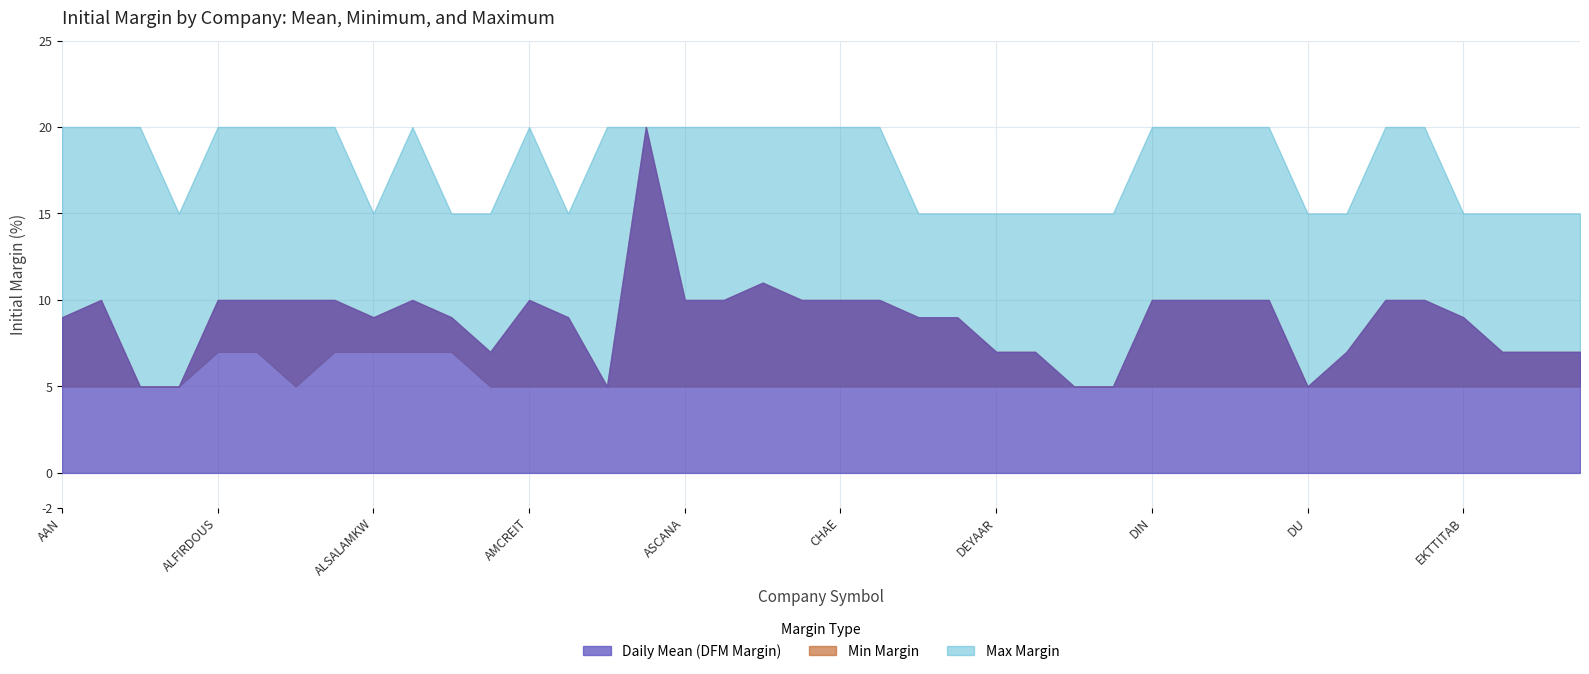

What is the minimum value shown in the chart?

5